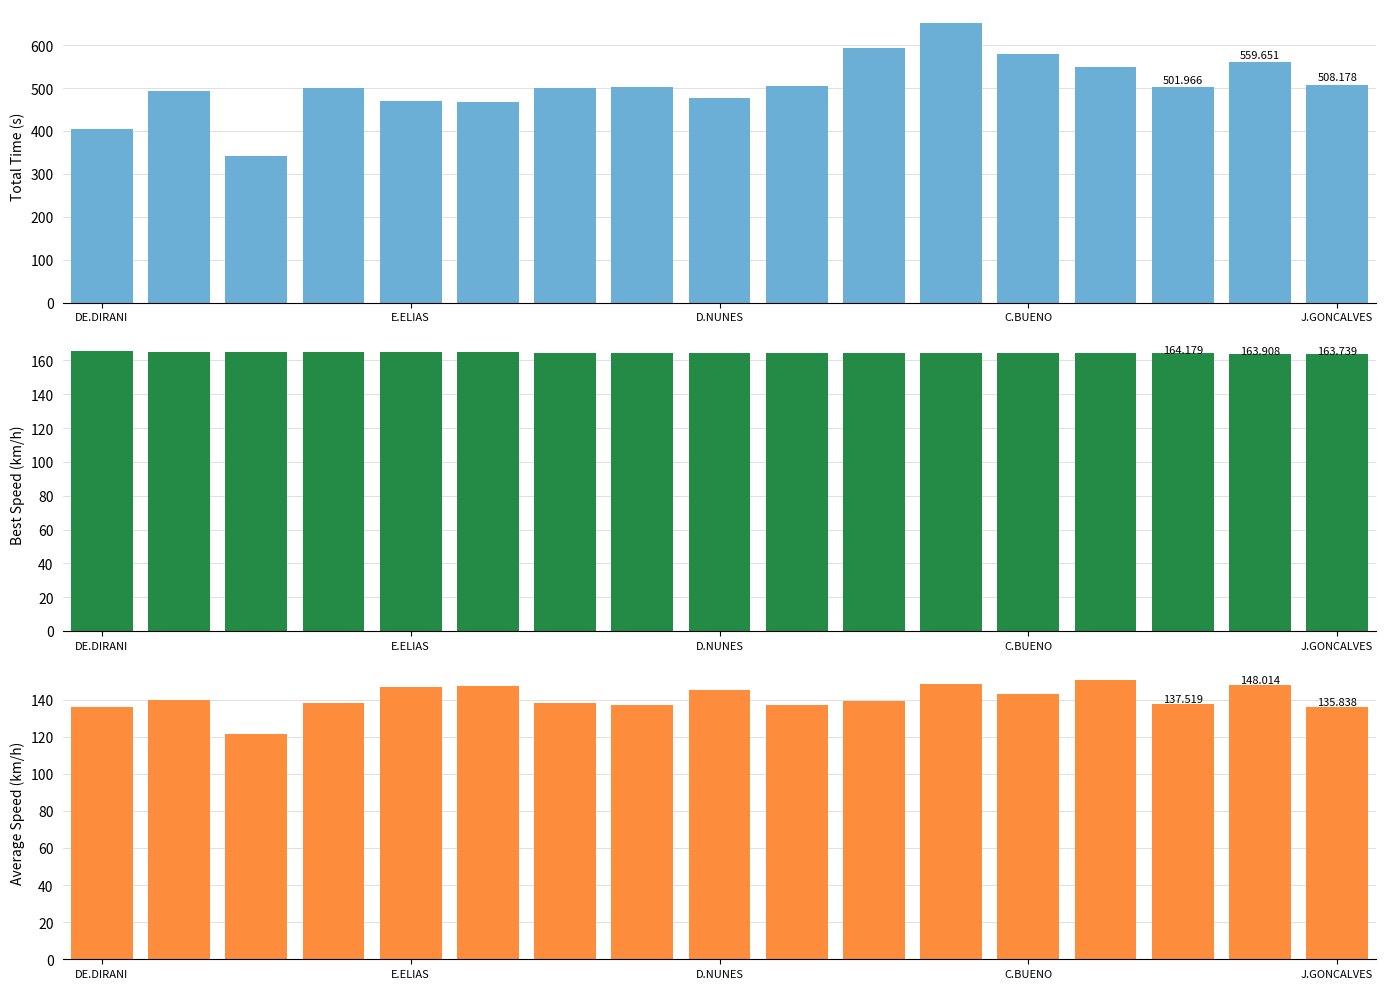

Between 12 and 13, which series saw the biggest shift?

Total Time